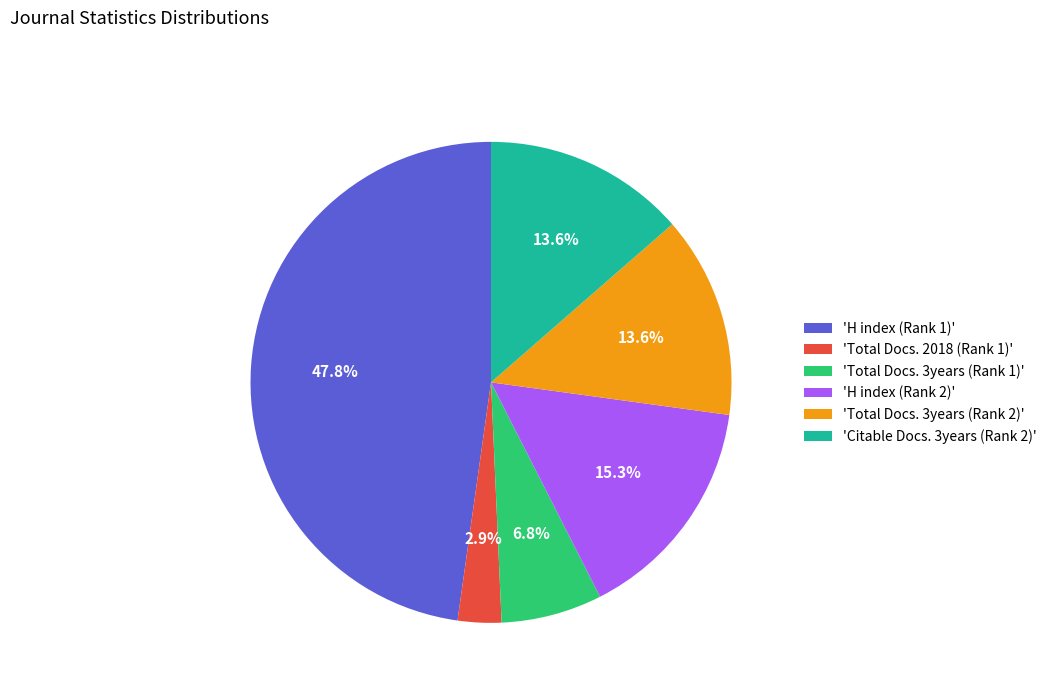

Approximately how many times larger is the value at 'Total Docs. 3years (Rank 1)' compared to 'H index (Rank 2)'?

0.4